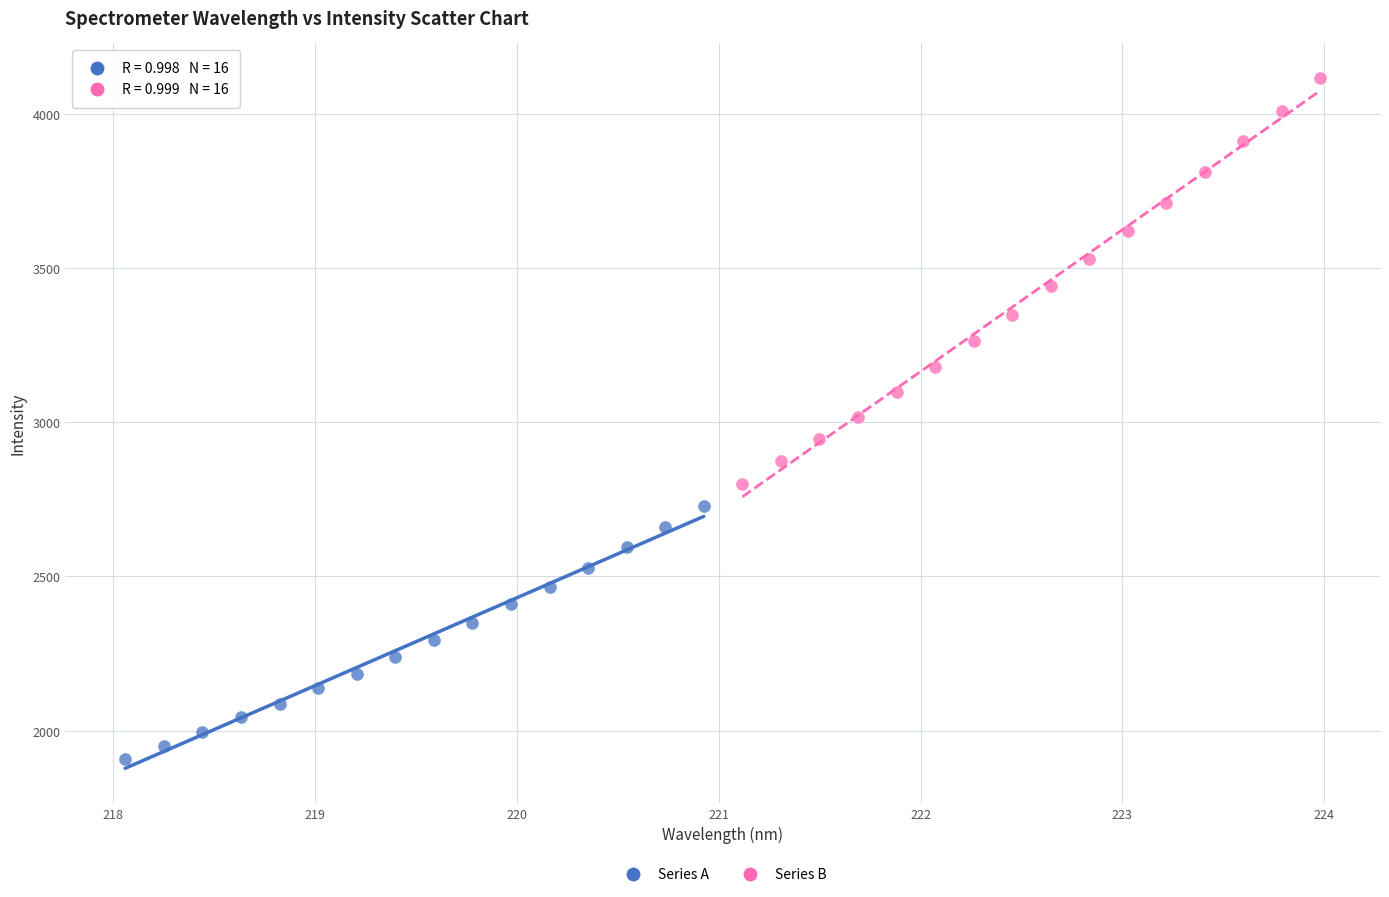

What are all the series names shown in the legend?

Series A, Series B